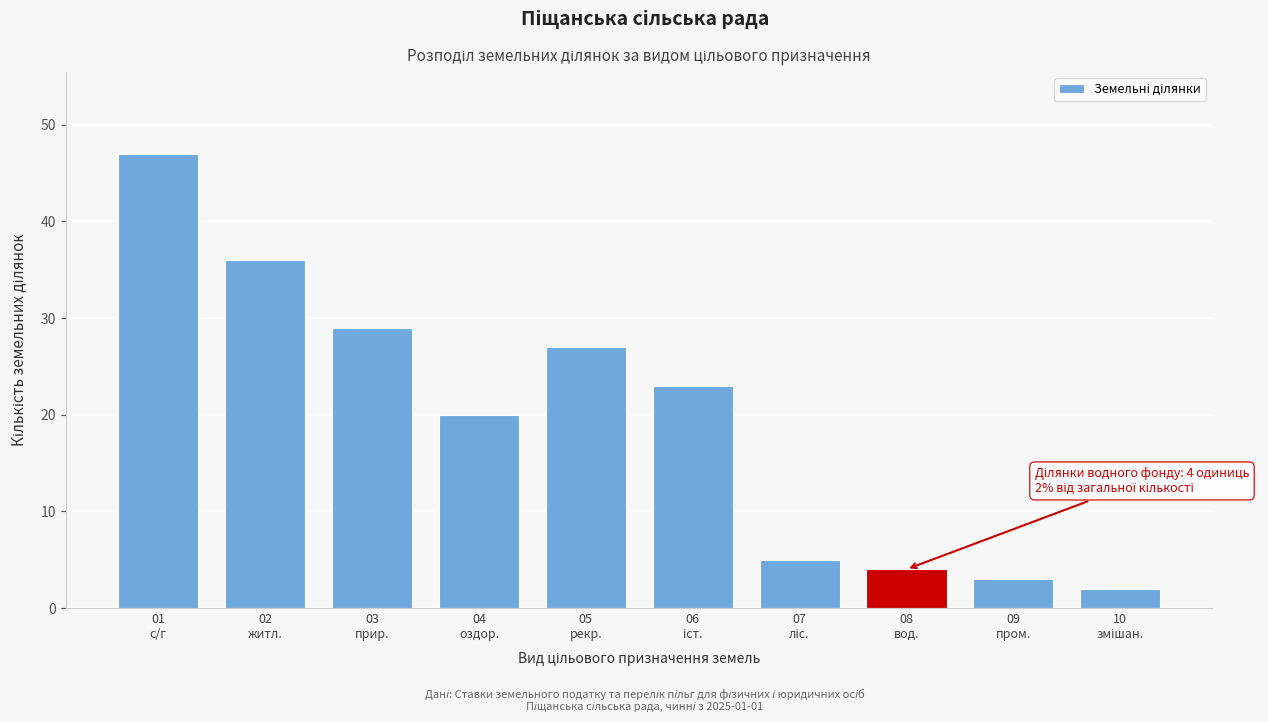

Reading left to right, what are all the values shown in this chart?

47	36	29	20	27	23	5	4	3	2